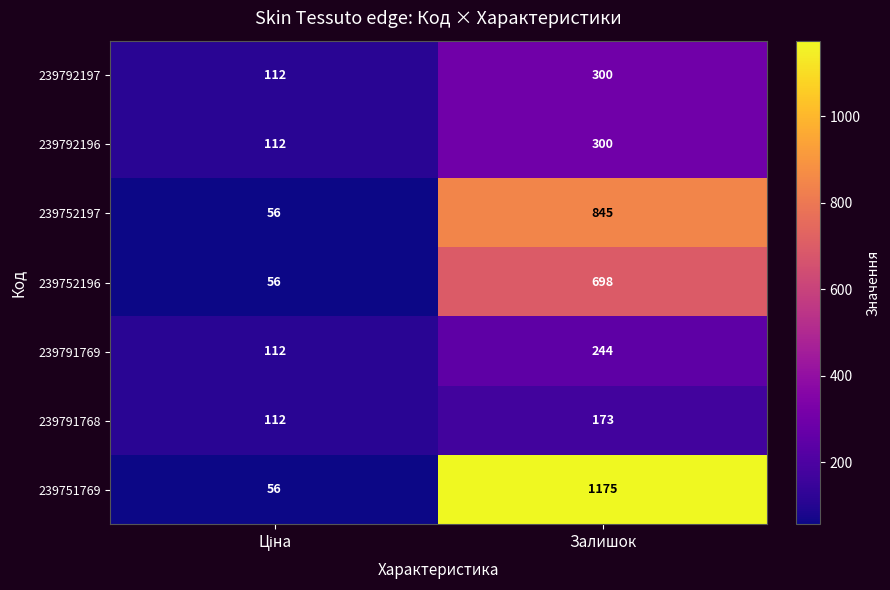

What is the sum of all 239752196 values?

754